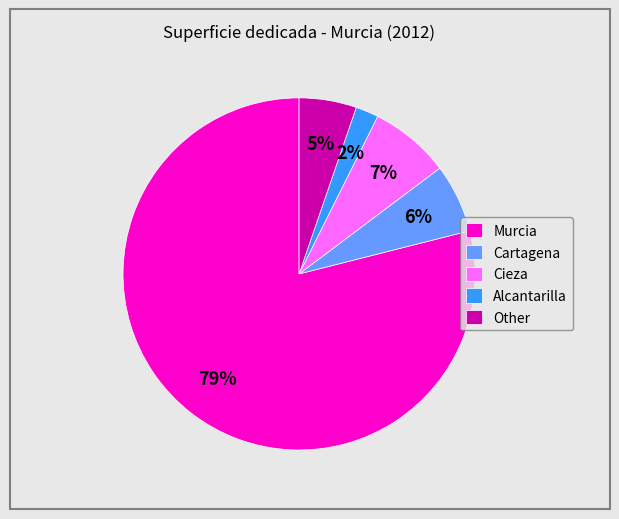

Which category has the smallest portion of the pie?

Alcantarilla